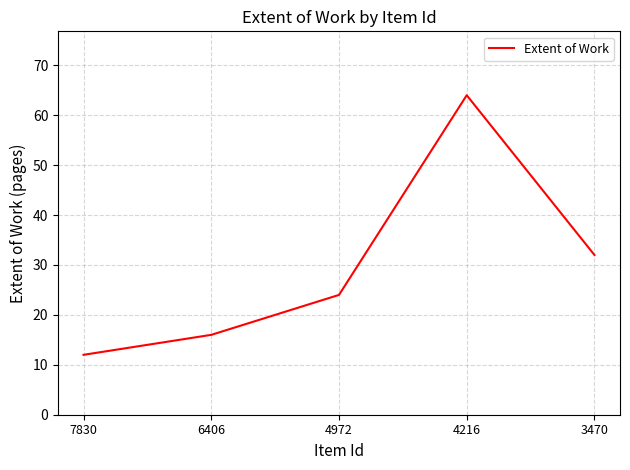

Reading left to right, extract all data points from this chart.

12	16	24	64	32